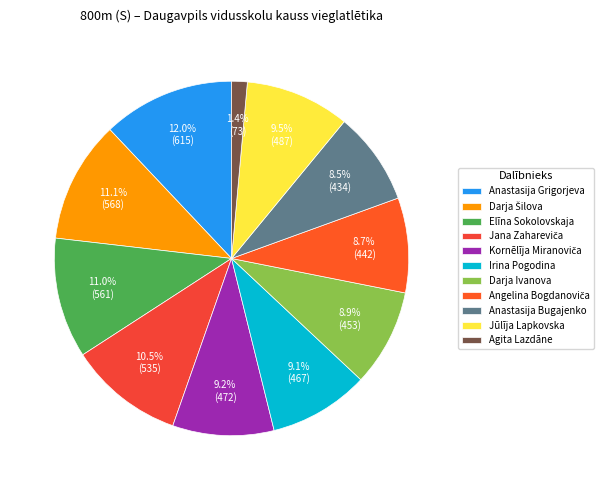

What percentage do Darja Šilova and Agita Lazdāne together represent?

12.6%